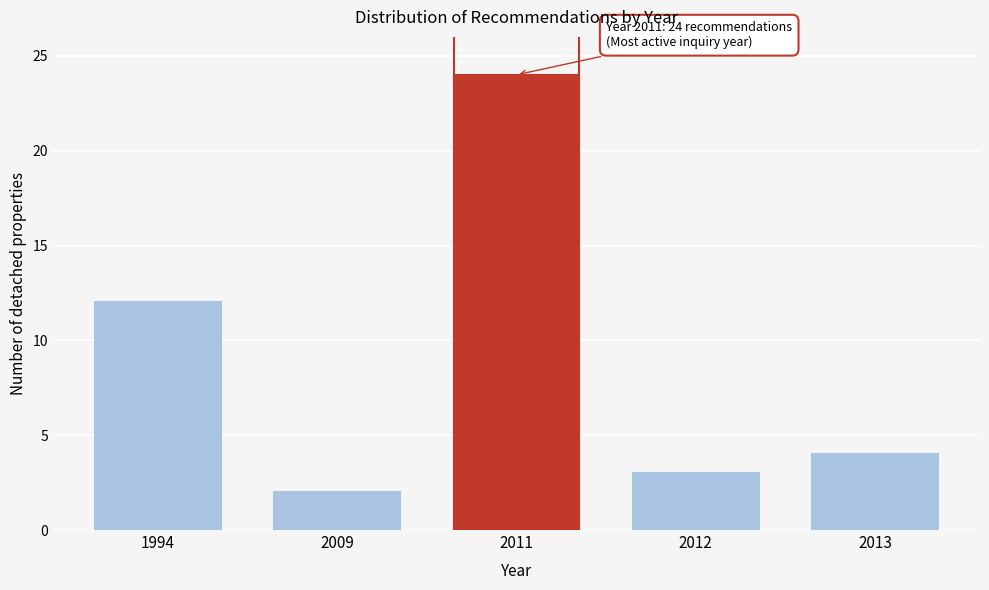

Reading left to right, transcribe all the data shown in this chart.

1994=12	2009=2	2011=24	2012=3	2013=4